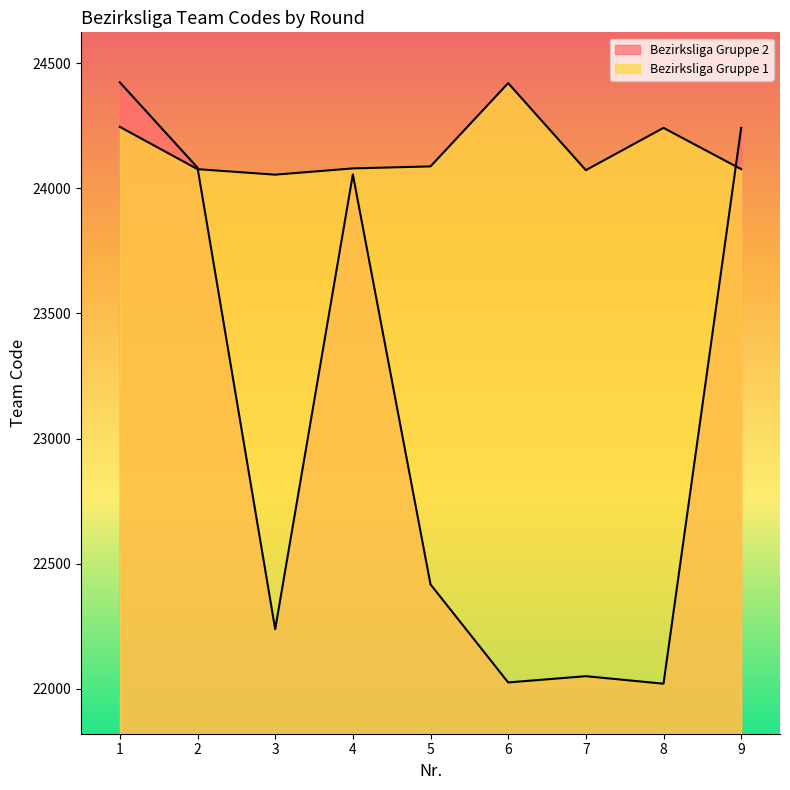

How many lines are shown in the chart?

2